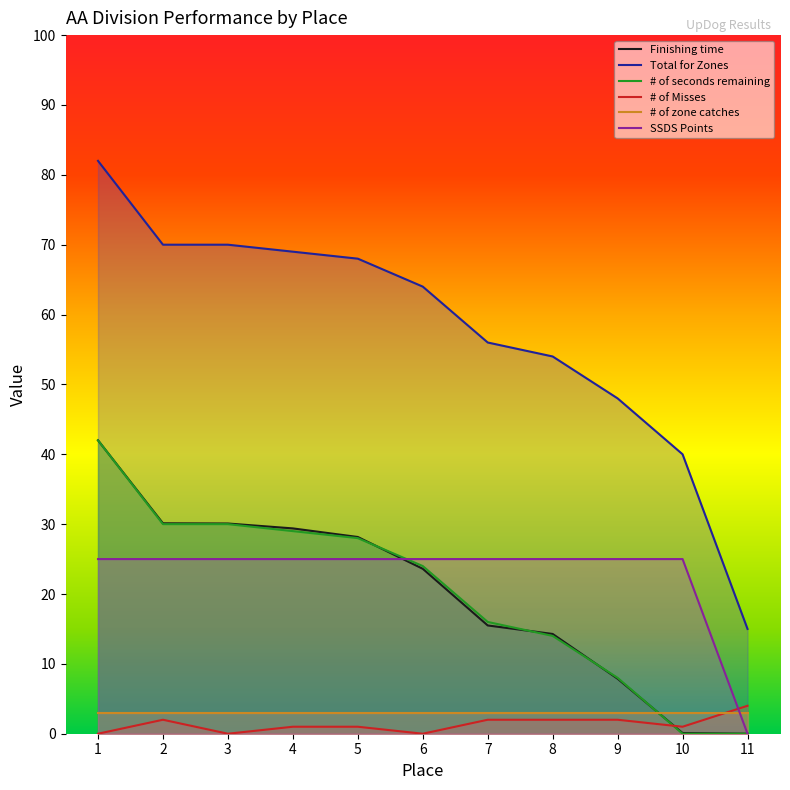

True or false: Total for Zones and # of Misses cross at least once.

False